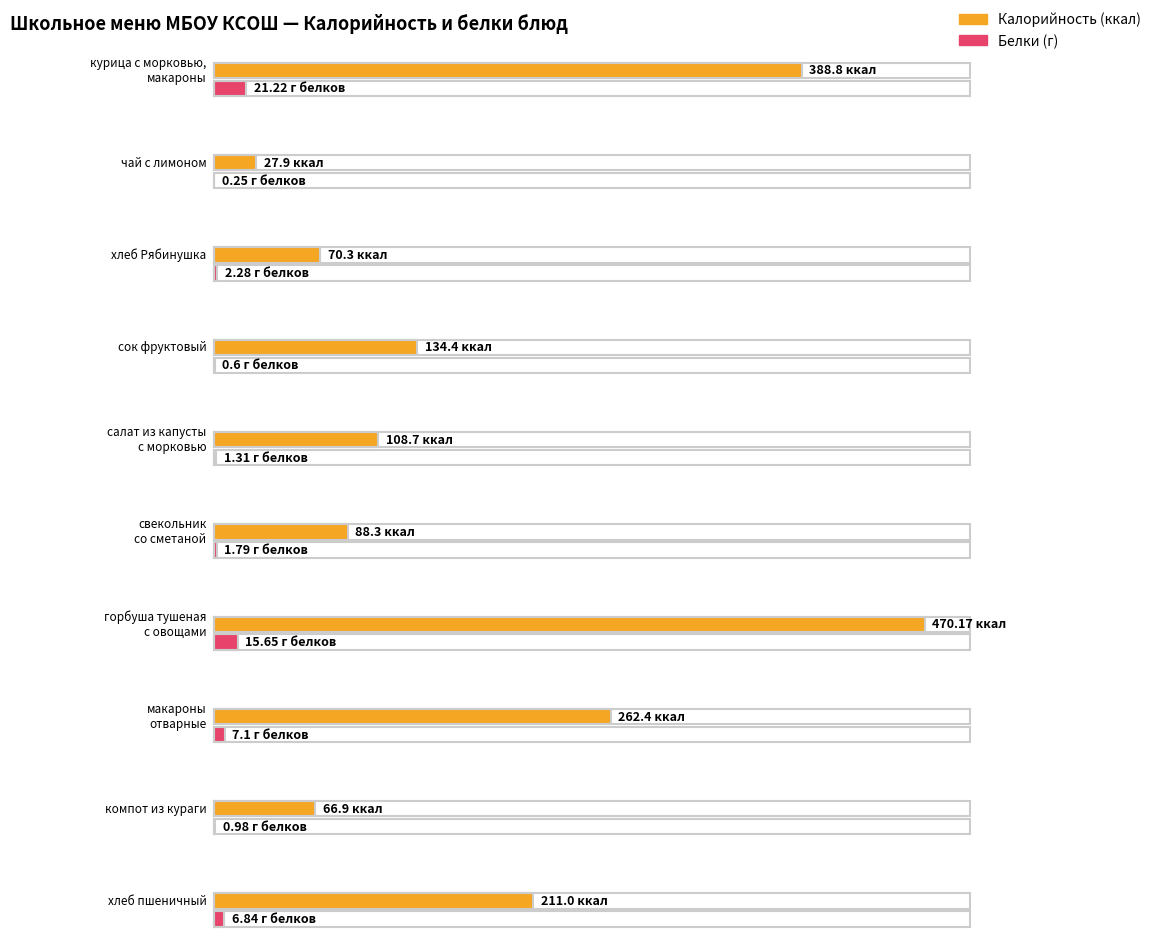

What is the value of the Белки bar at the 5th from the left?

1.3